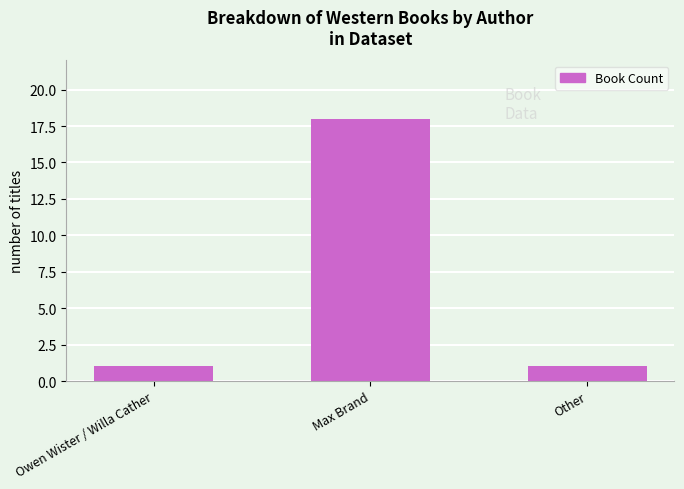

Reading left to right, transcribe all the data shown in this chart.

1	18	1